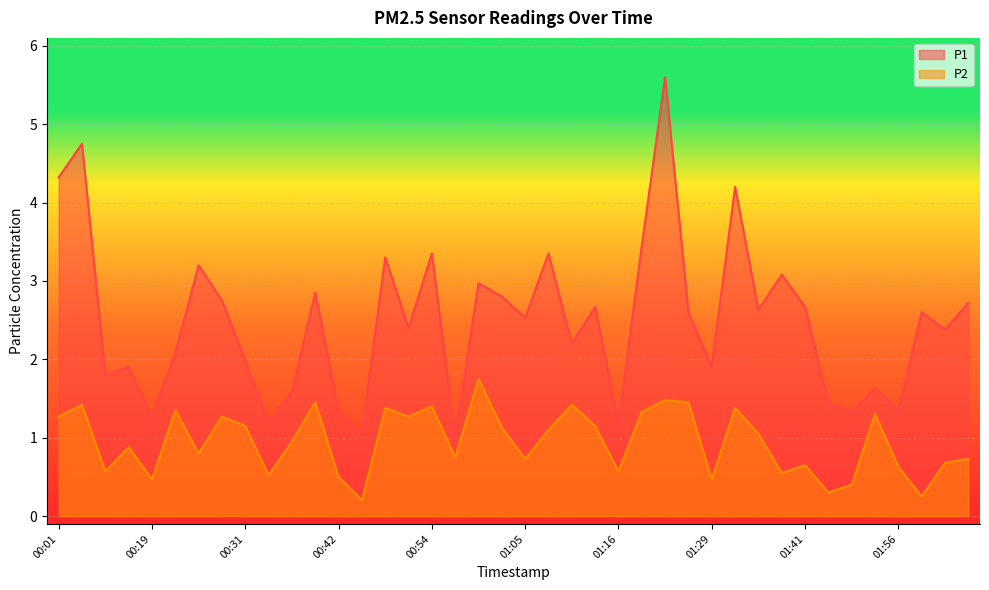

True or false: P1 and P2 cross at least once.

False